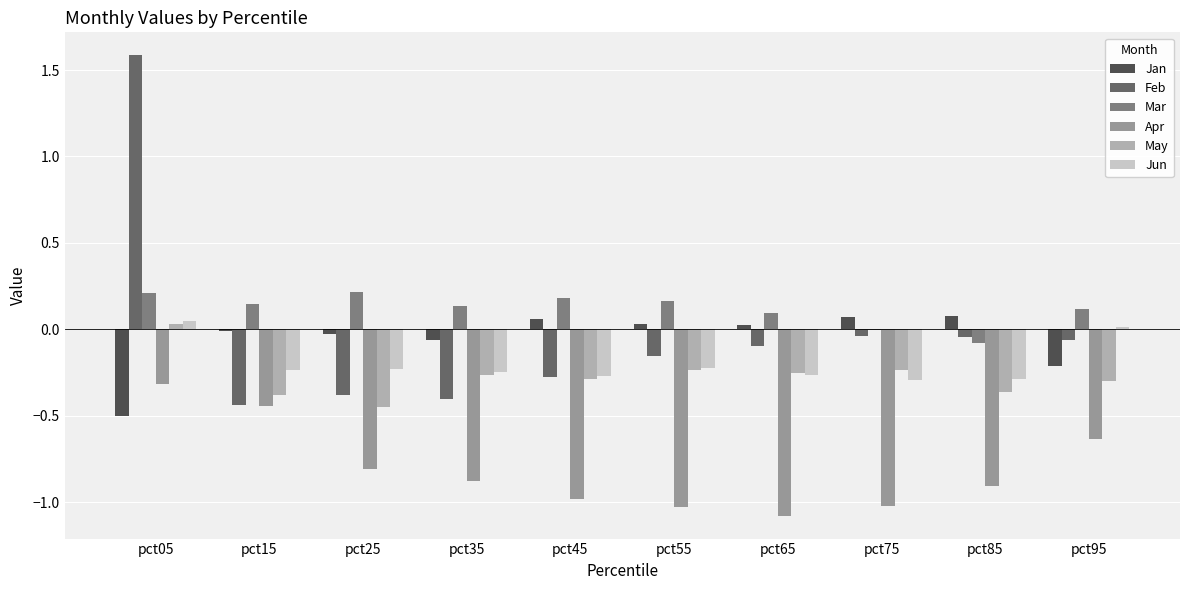

How many values in Feb are above zero?

1